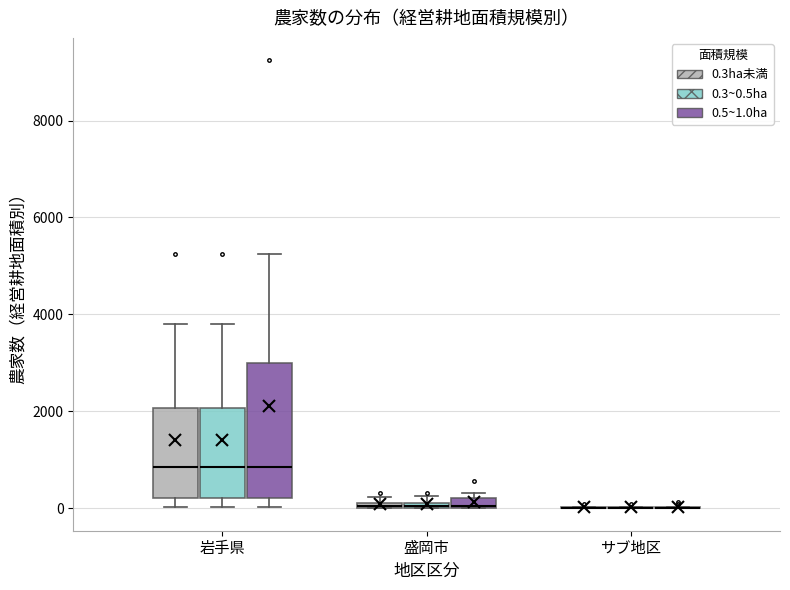

Which box is the tallest, from its lower edge to its upper edge?

岩手県 (0.5~1.0ha)